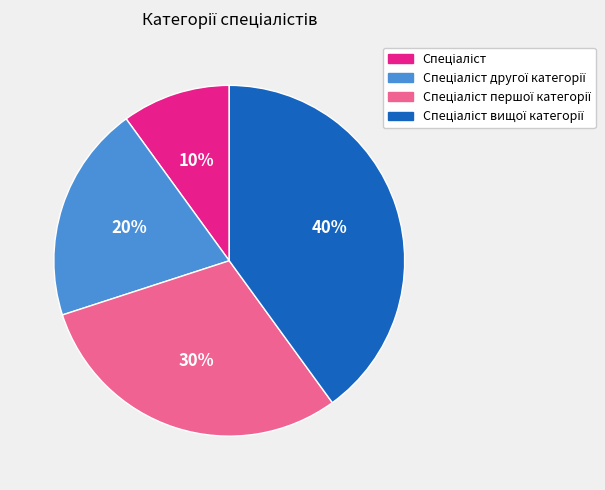

To the nearest percent, what is the difference between the largest and smallest slice percentages?

30%